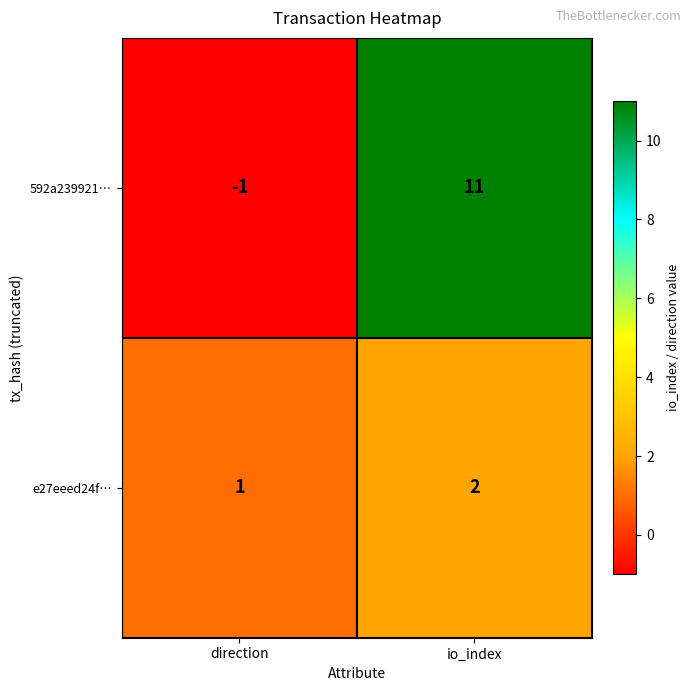

How many series are shown in this chart?

2